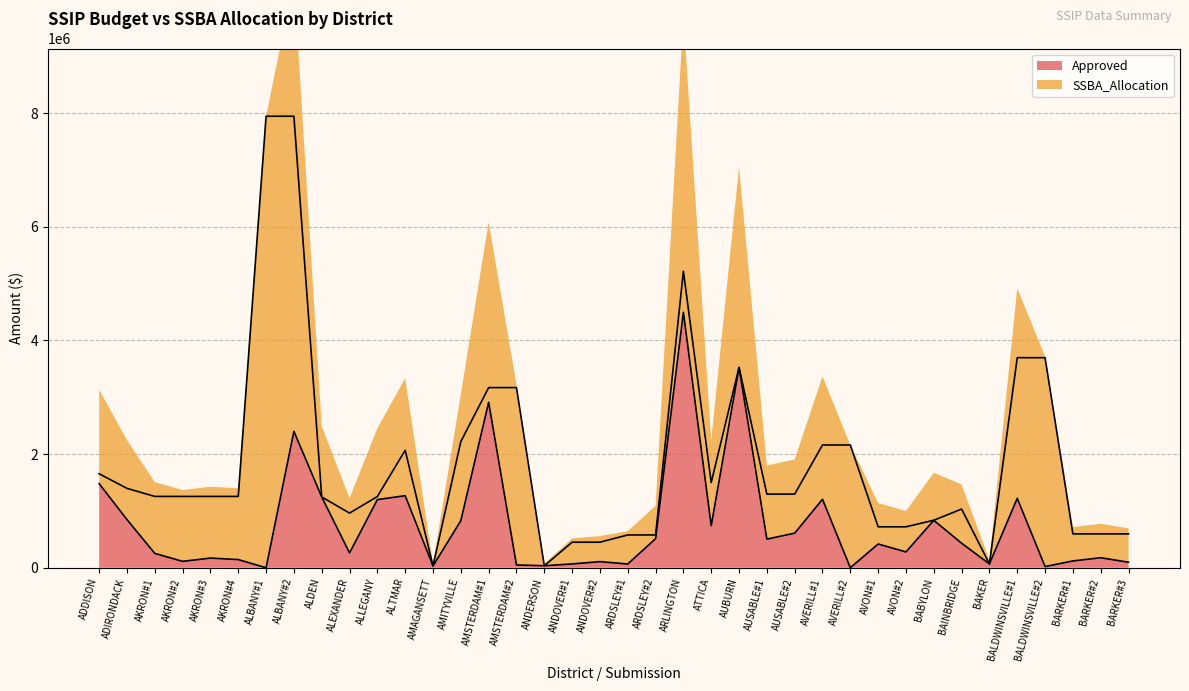

Reading left to right, list all the values displayed in this chart.

Approved: 1480100	848530	252328	112760	170247	144018	0	2400618	1246433	261073	1200000	1268129	31800	829185	2912233	49240	35181	67490	107518	65878	511650	4497186	740877	3525935	503995	609014	1205127	0	418204	278446	835166	431952	67834	1221941	21000	119700	176458	97381
SSBA_Allocation: 1654167	1397402	1255318	1255318	1255318	1255318	7946807	7946807	1246433	961925	1253633	2067182	31800	2220695	3170930	3170930	35181	449583	449583	577595	577595	5218541	1499221	3526117	1296170	1296170	2160806	2160806	720747	720747	836086	1033031	67834	3697360	3697360	596160	596160	596160